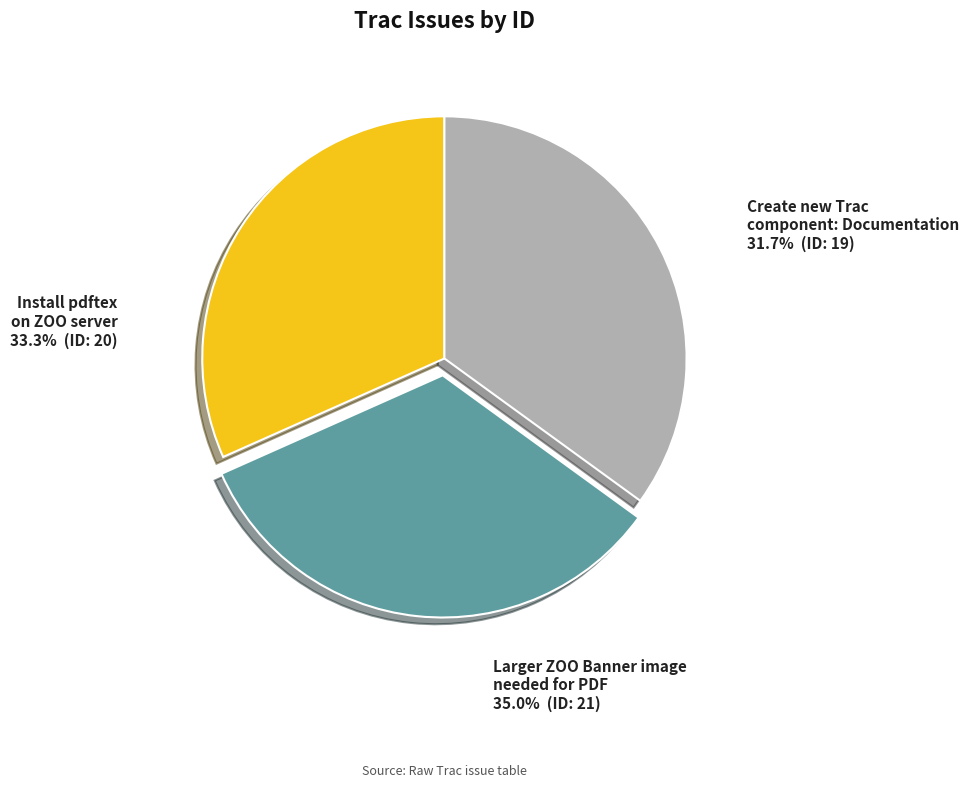

Is the sum of Larger ZOO Banner image needed for PDF and Create new Trac component: Documentation greater than half?

Yes